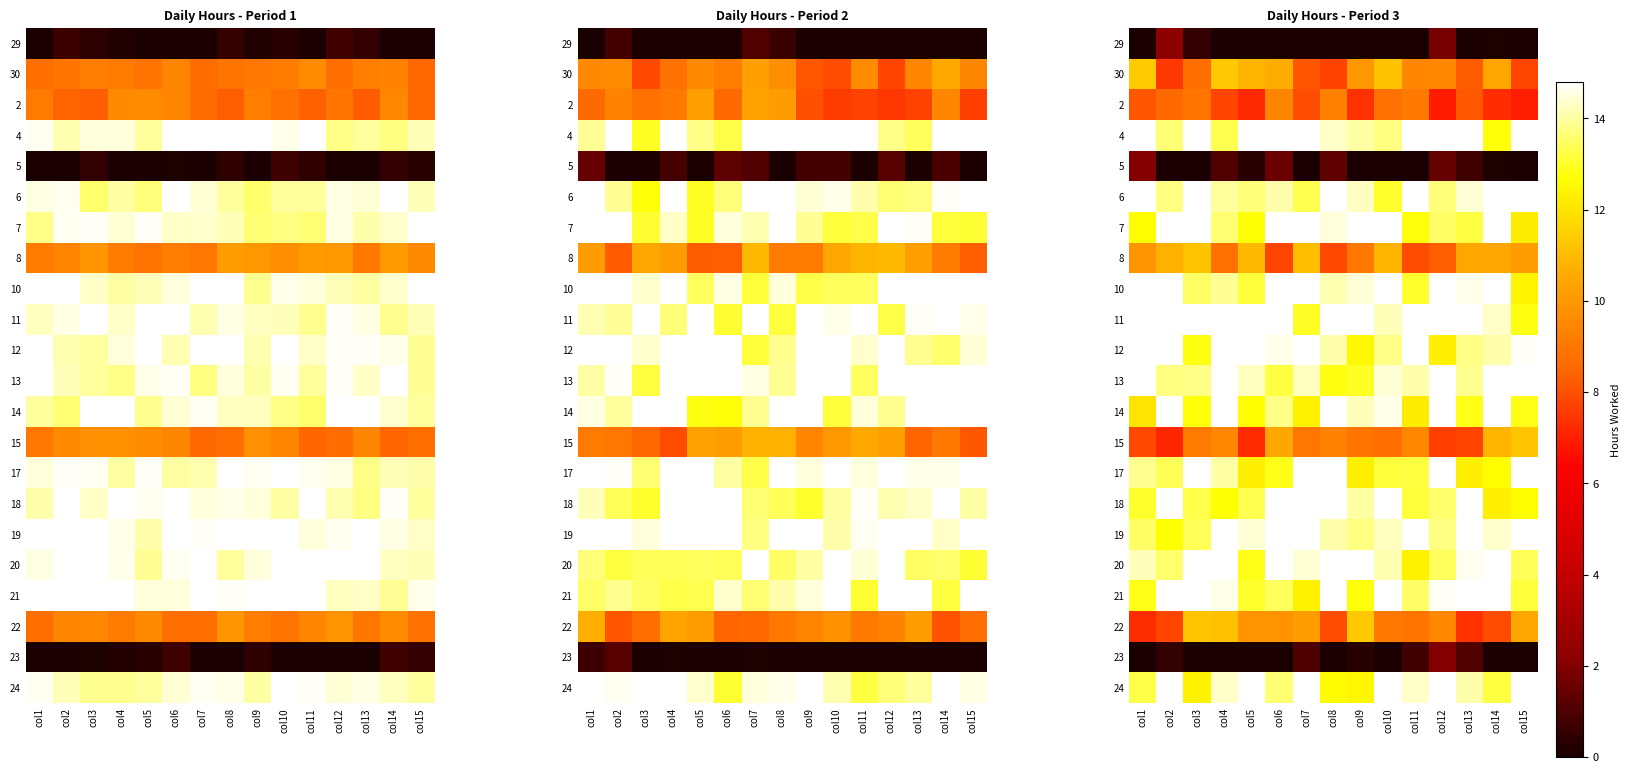

What is the total value across all series at col10?

248.0